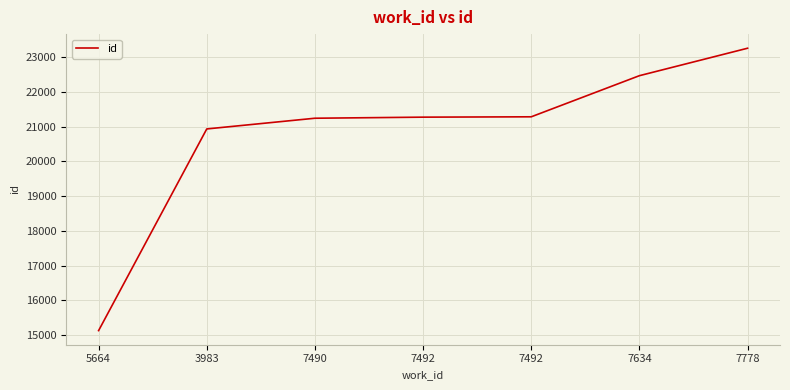

Read the value at 7492, to the nearest 10.

21280